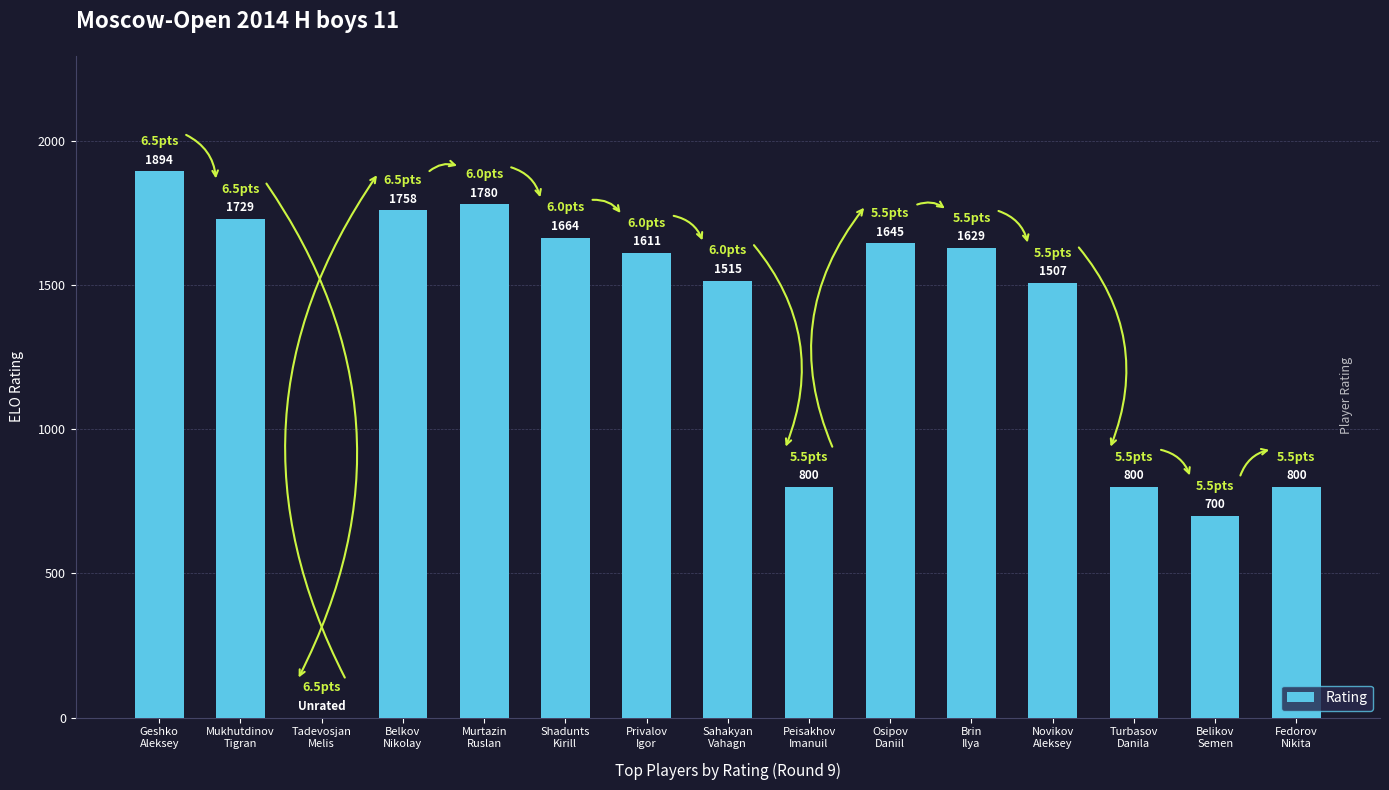

What is the sum of all values?

19832